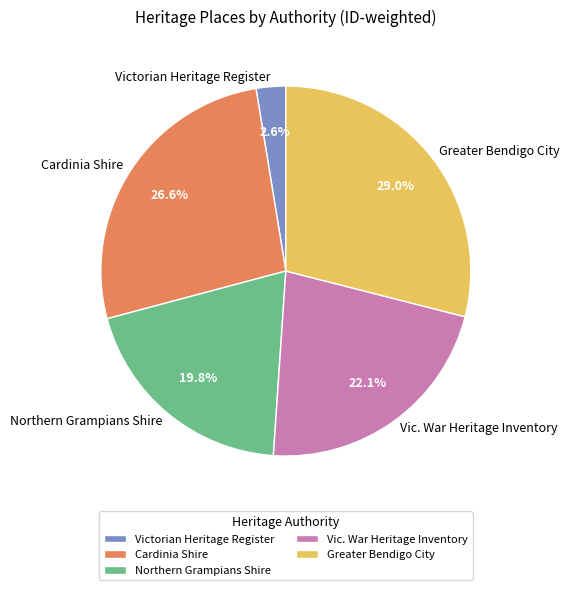

How many segments does this pie chart have?

5